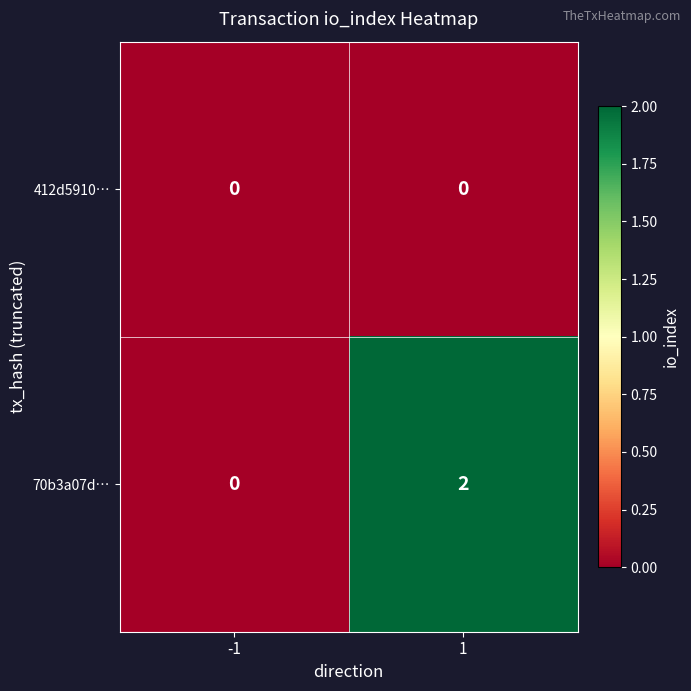

Is the value of 70b3a07d… at 1 greater than the value of 412d5910… at 1?

Yes